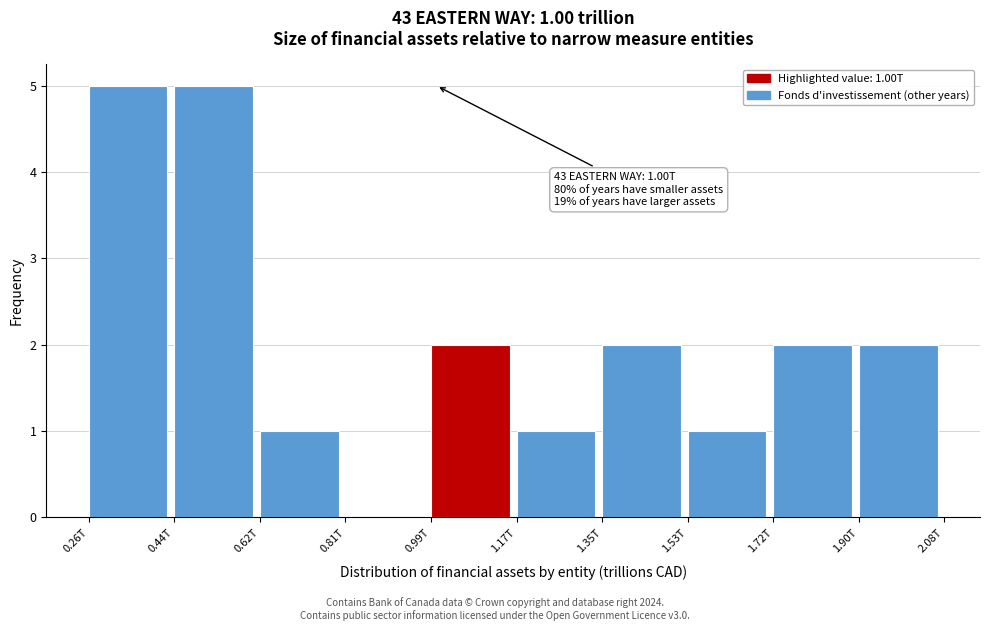

Reading right to left, list all the values displayed in this chart.

1.90T=2	1.72T=2	1.53T=1	1.35T=2	1.17T=1	0.99T=2	0.81T=0	0.62T=1	0.44T=5	0.26T=5